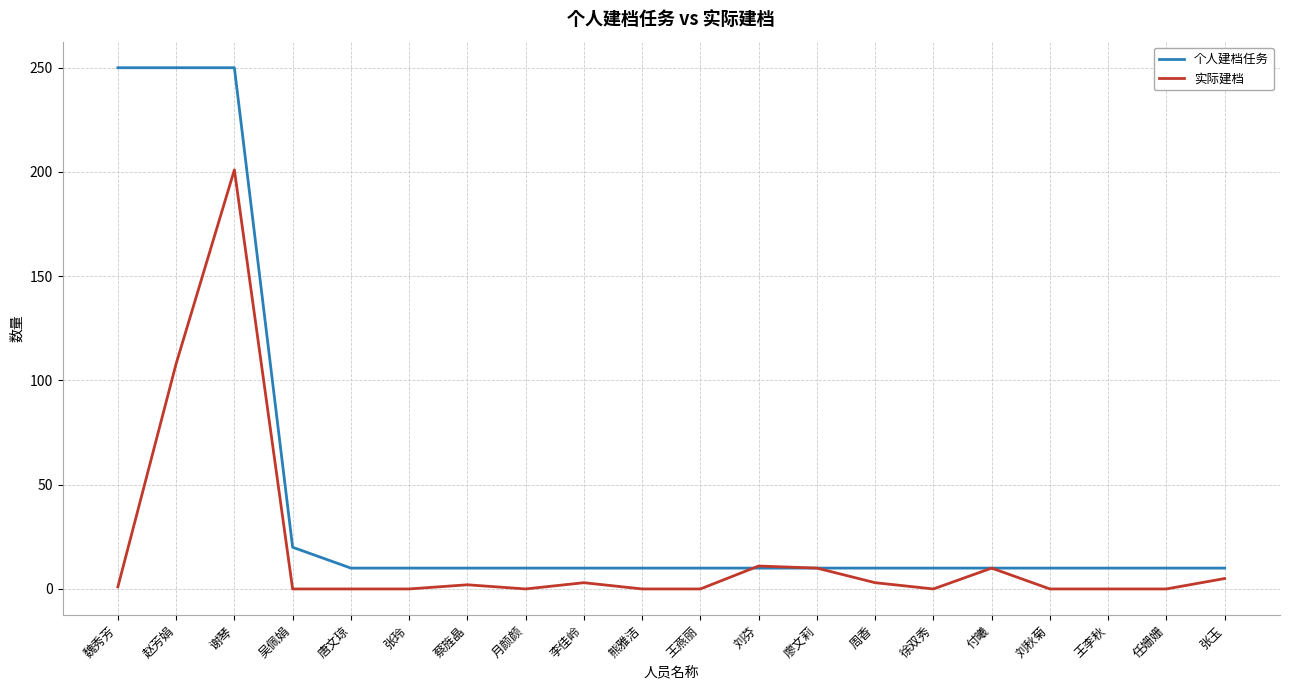

List the series in order of their peak value, lowest first.

实际建档, 个人建档任务